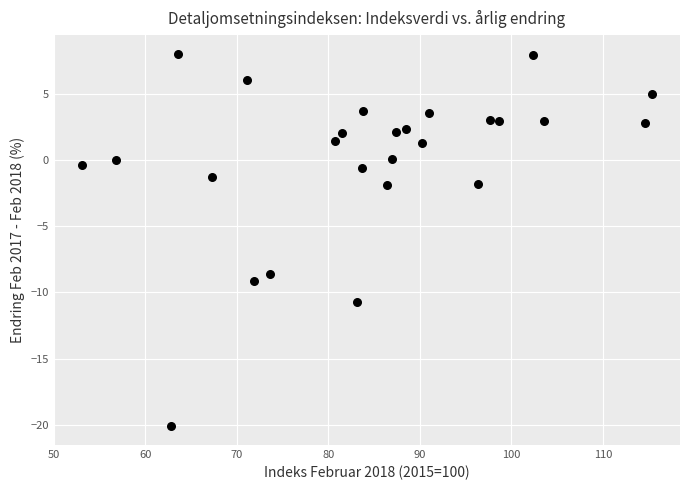

What Y value in the scatter plot is closest to -6?

-8.6